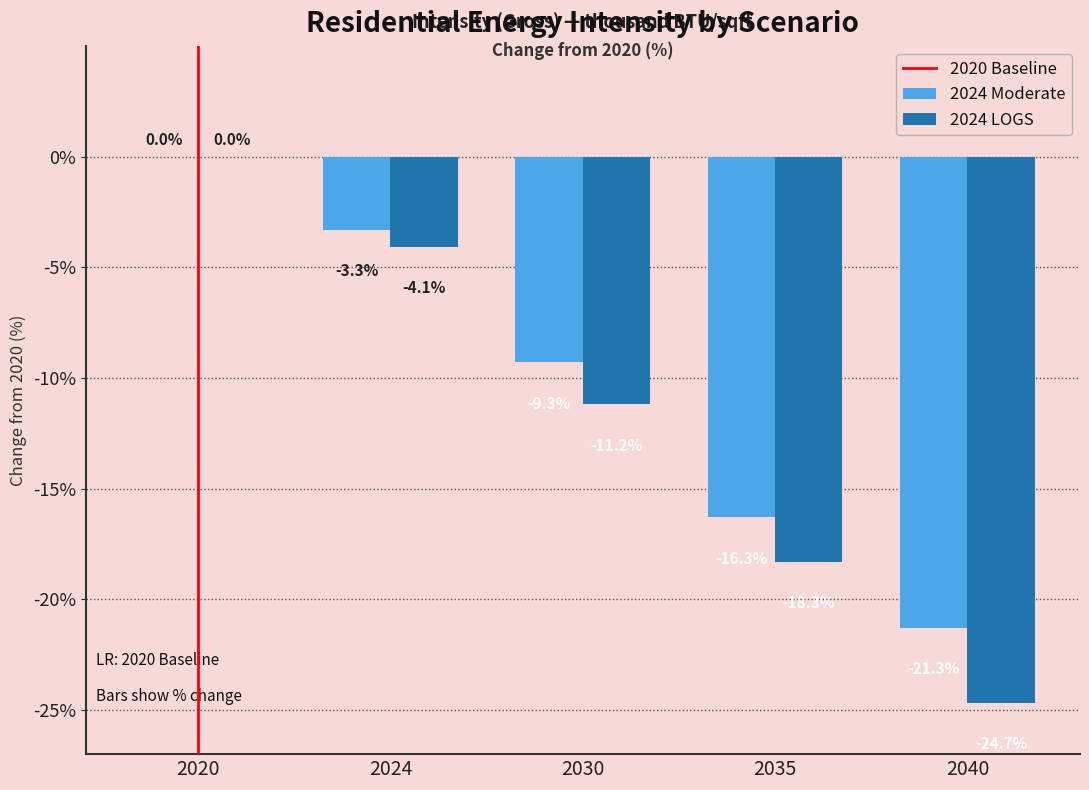

Is it true that 2024 Moderate equals 0.0 at 2020?

True